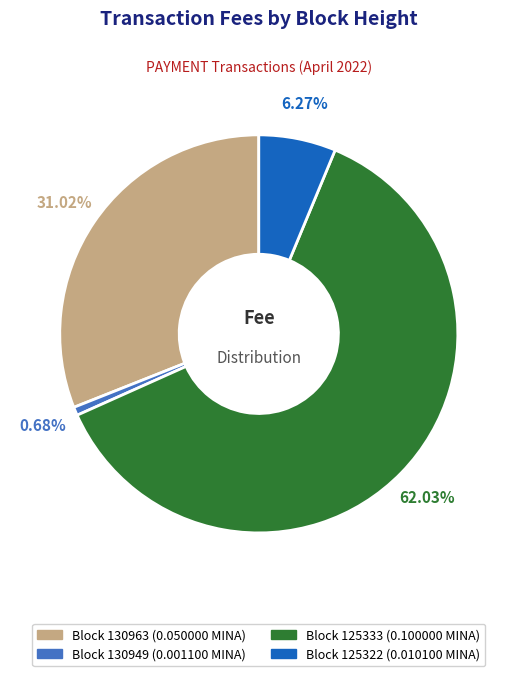

How many segments does this pie chart have?

4